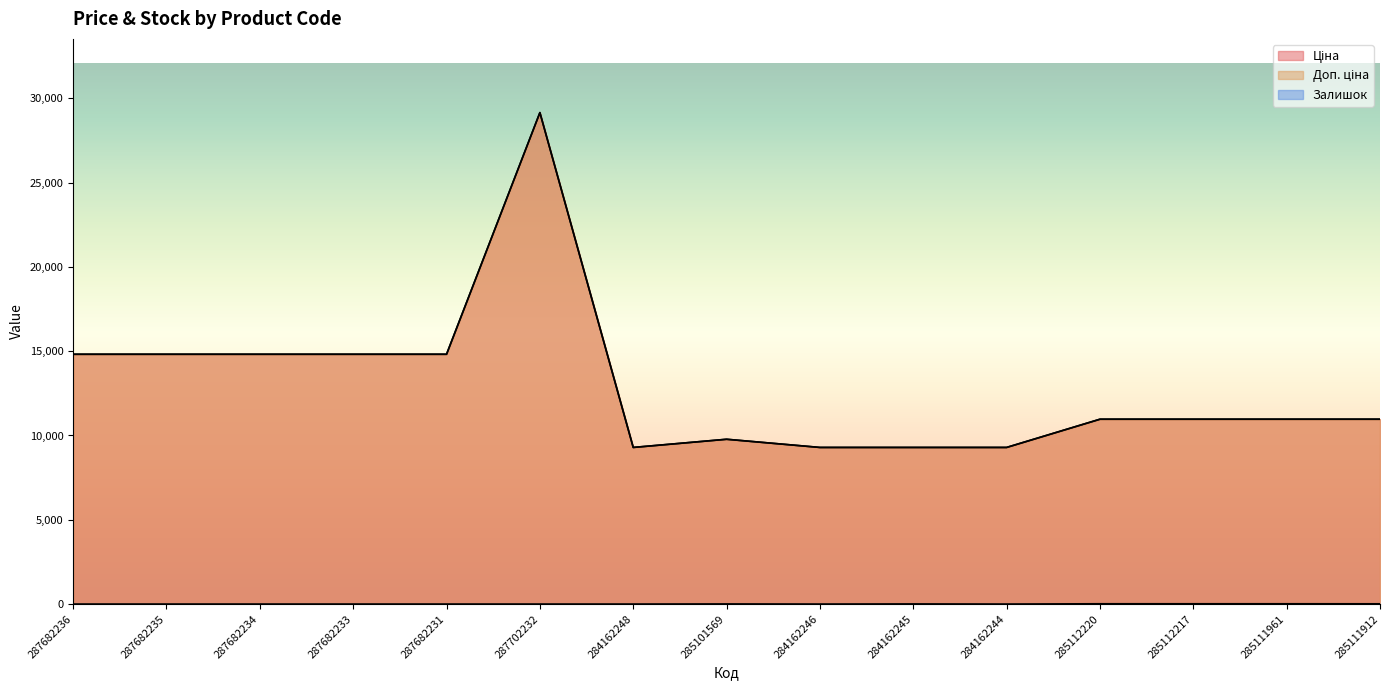

True or false: Залишок has a value of 6.6 at 285111961.

False